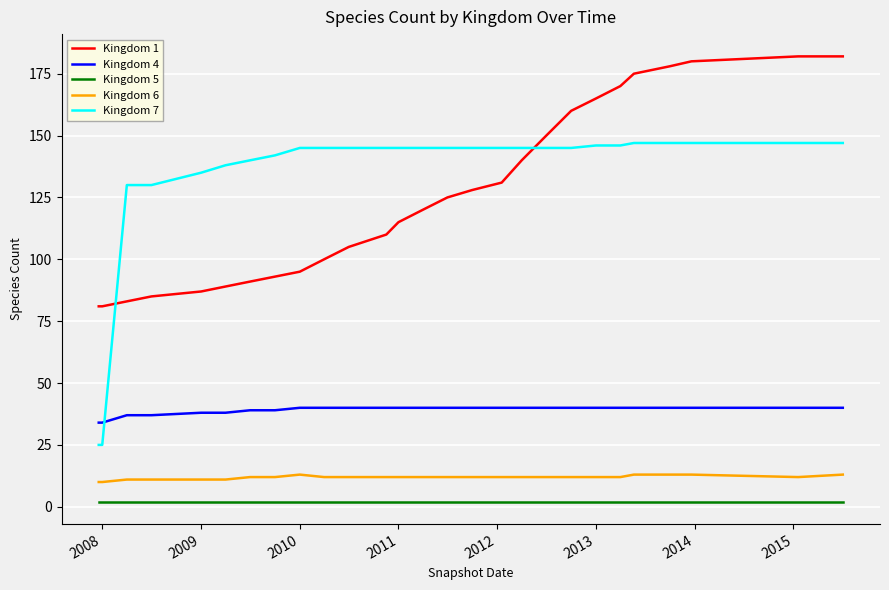

Does the chart display data point markers on the line(s)?

No